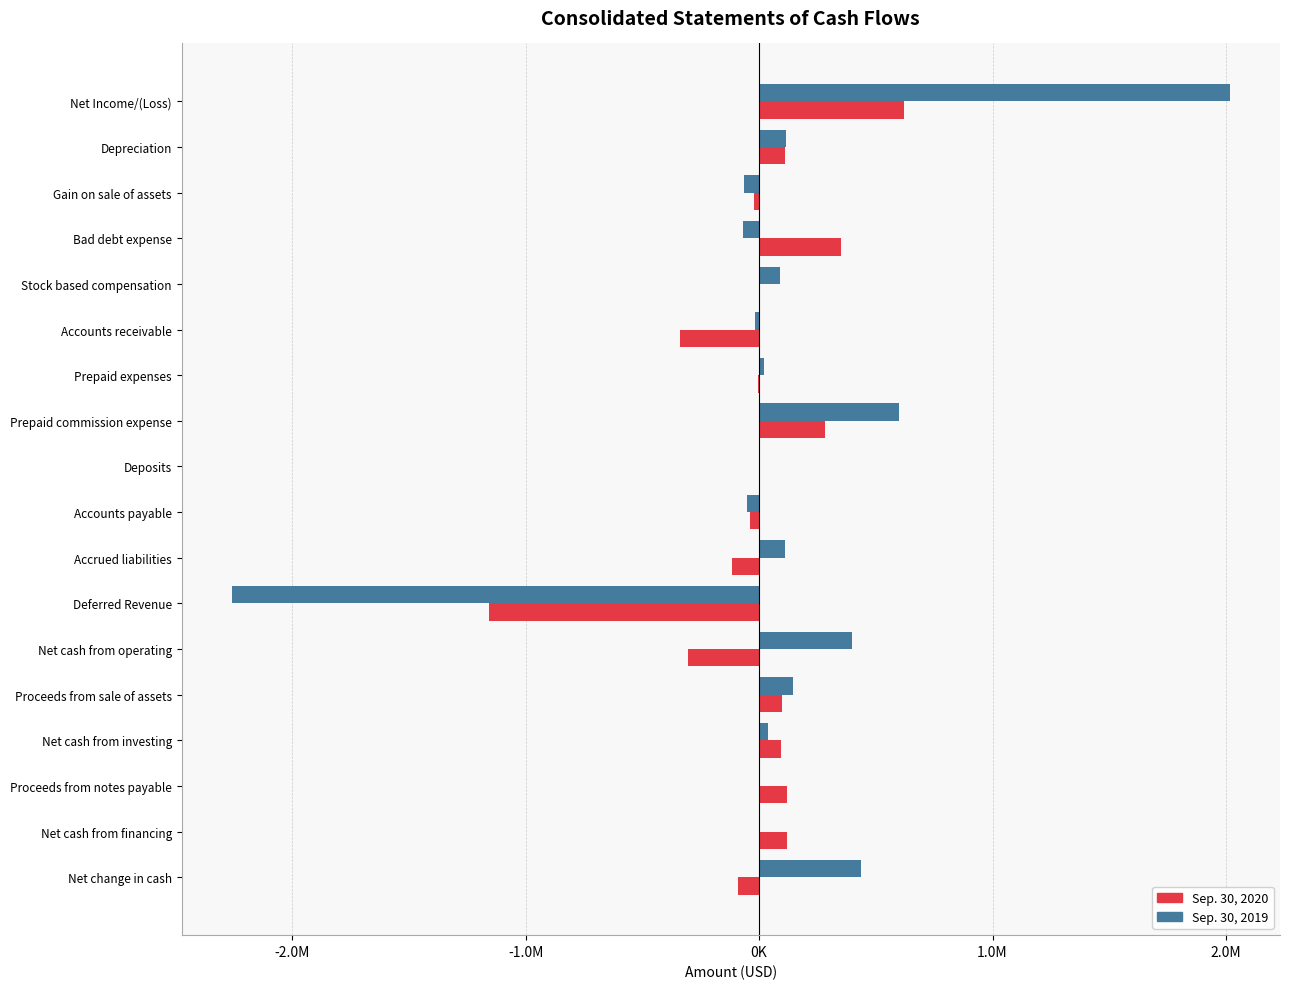

What are all the series names shown in the legend?

Sep. 30, 2020, Sep. 30, 2019